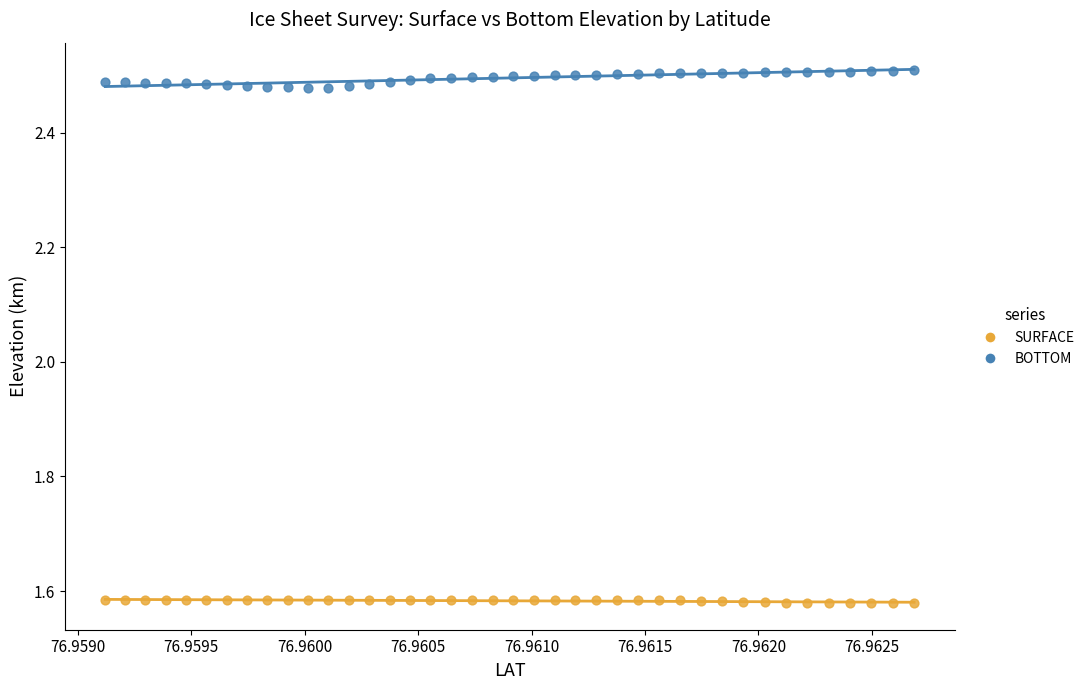

What are all the series names shown in the legend?

SURFACE, BOTTOM